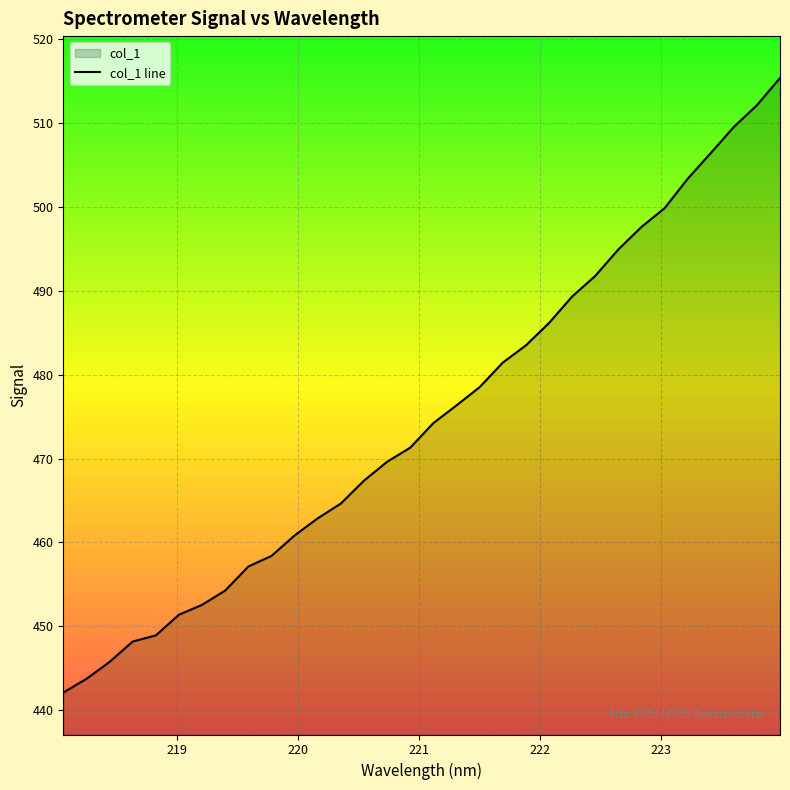

The value at 221.8812 is 269.1. True or false?

False